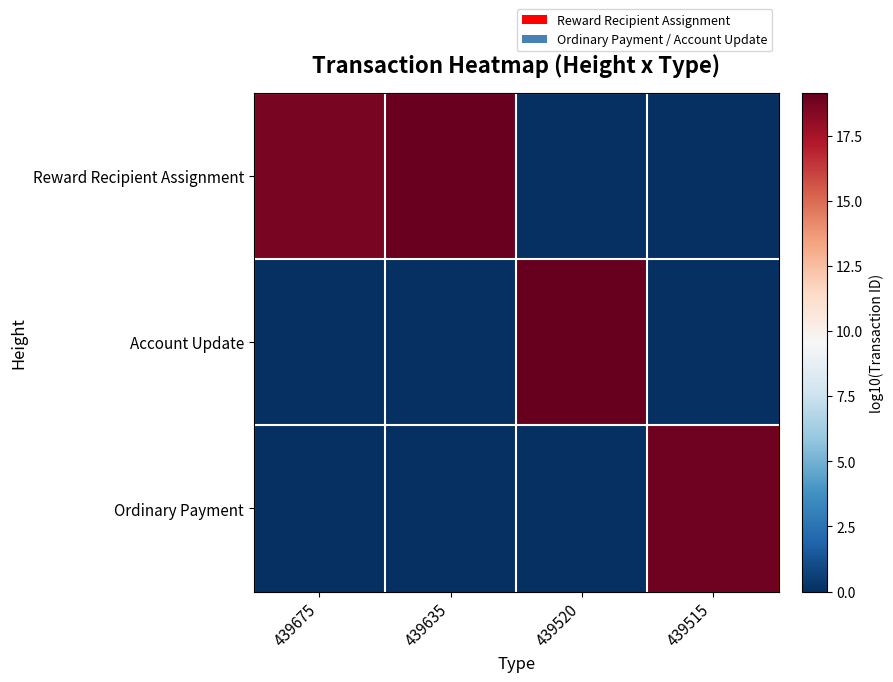

Count the number of categories in the chart.

4